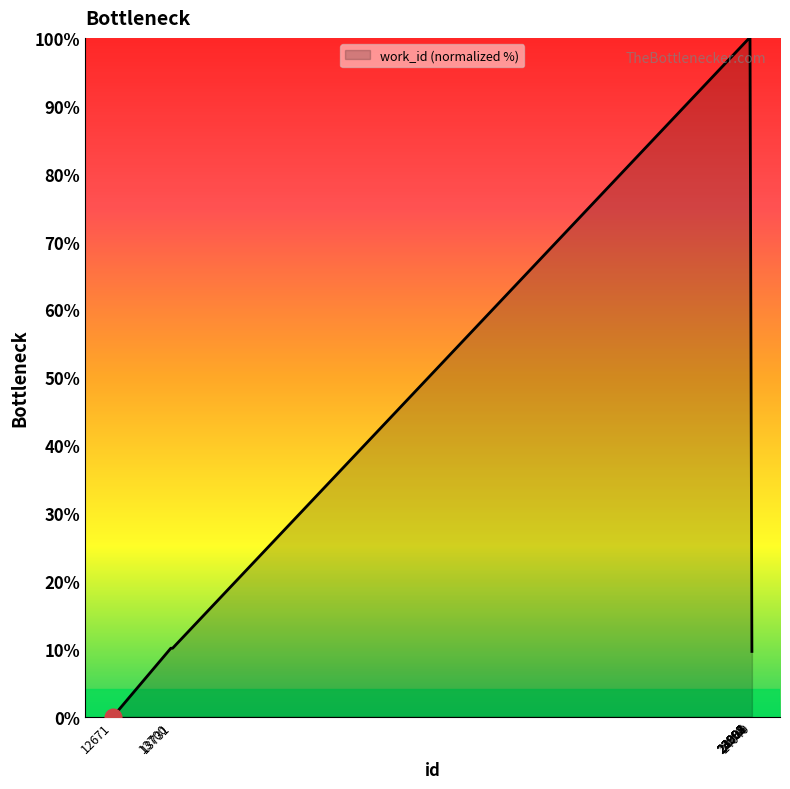

Approximately how many times larger is the value at 24006 compared to 23994?

1.0